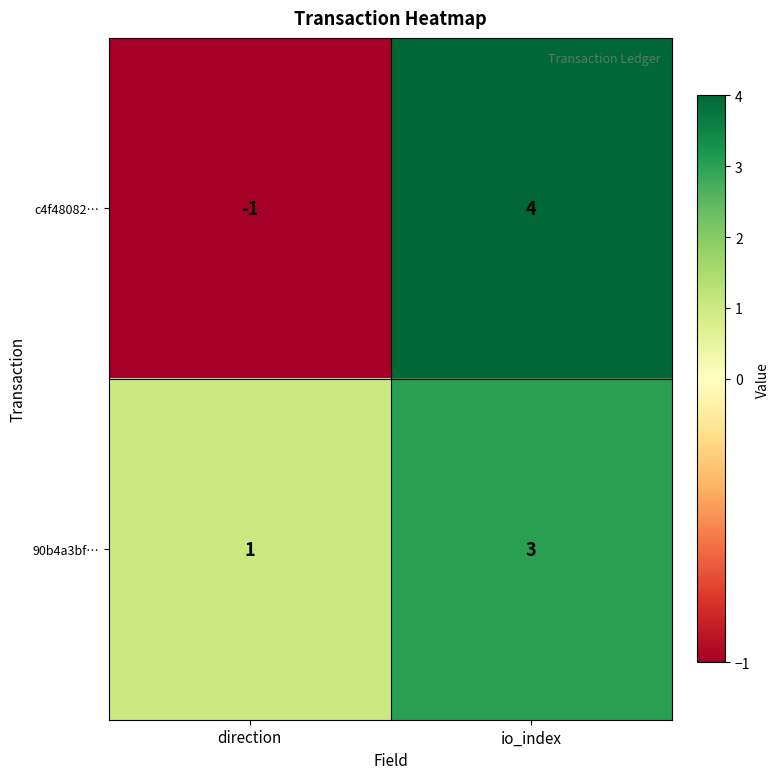

Where is c4f48082… nearest to the value 1?

direction